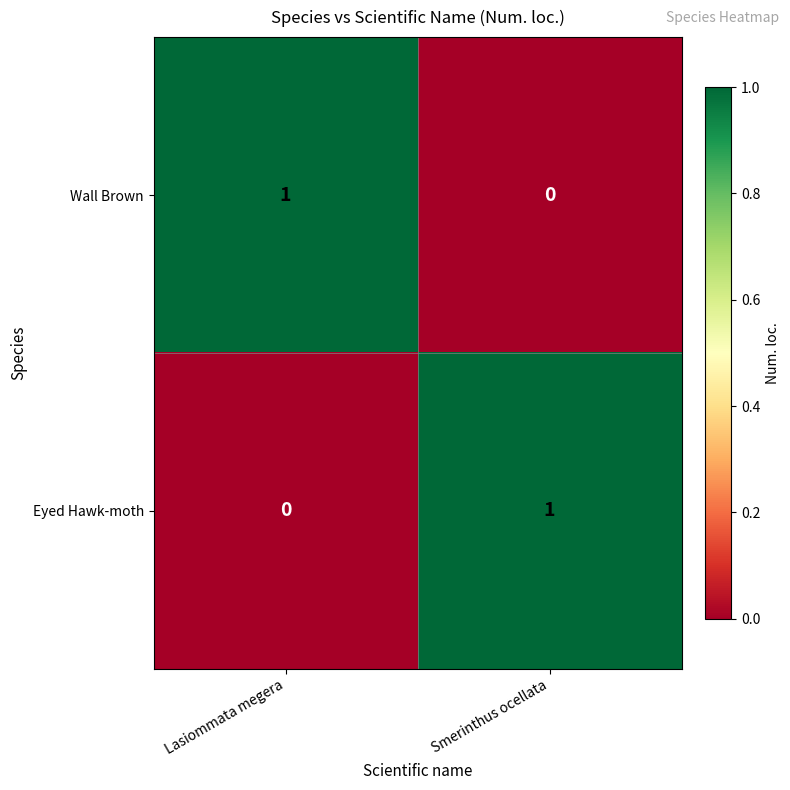

At which label does Wall Brown reach its peak?

Lasiommata megera